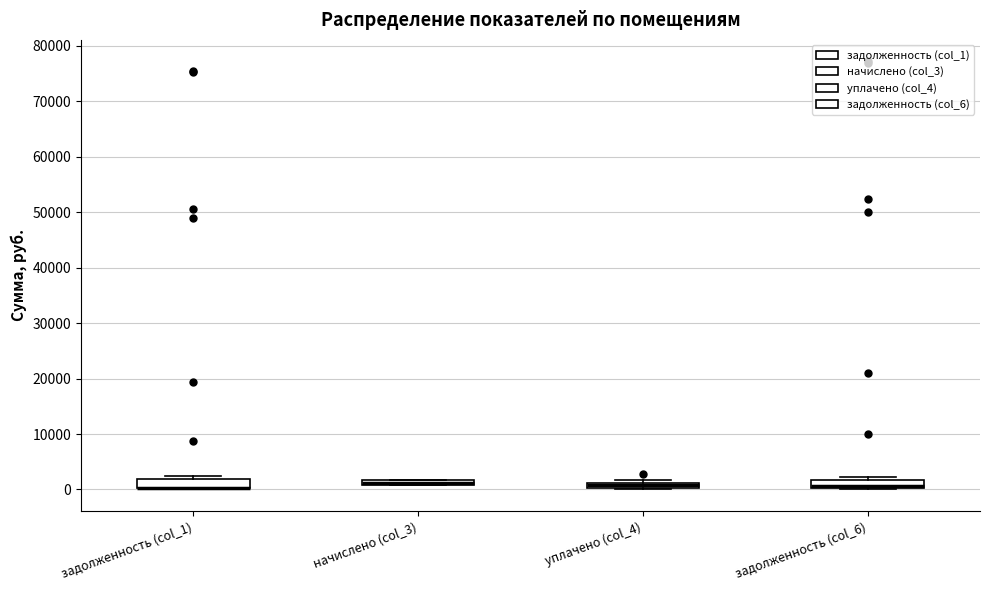

Where is the upper edge of the box for уплачено (col_4) on the y-axis? The values are not printed on the chart, so give them approximately, as read against the axis.

1000